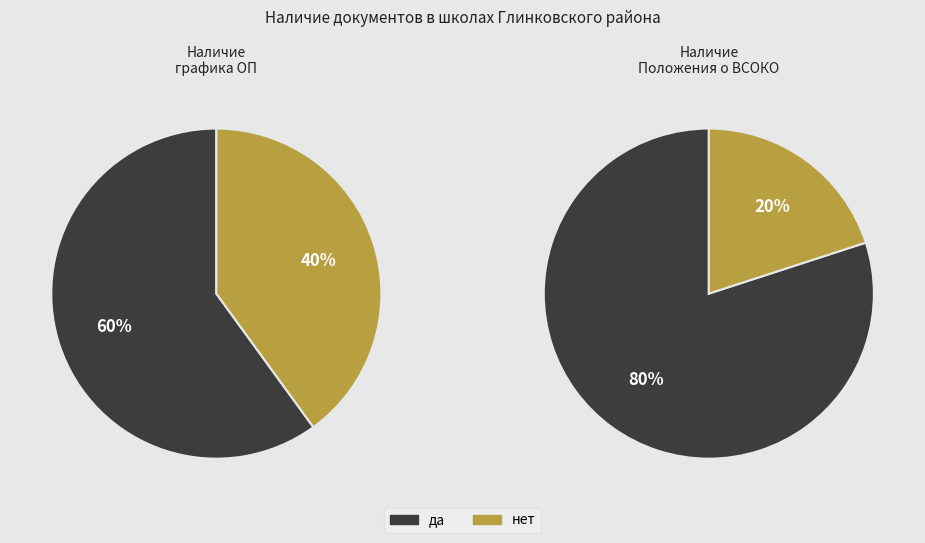

The 0 slice represents 80% of the pie. True or false?

True